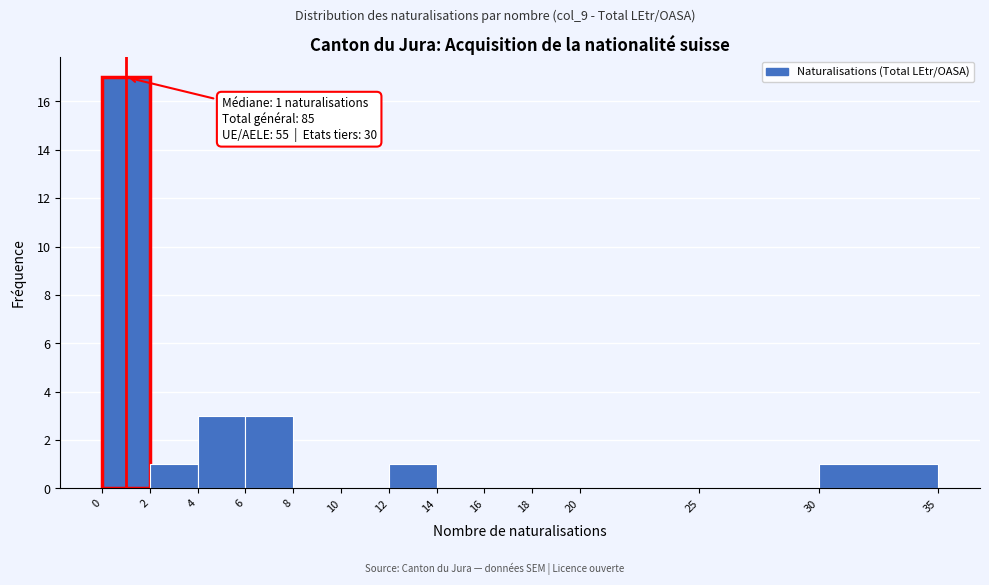

Over which range of the x-axis is the bar tallest?

0 to 2